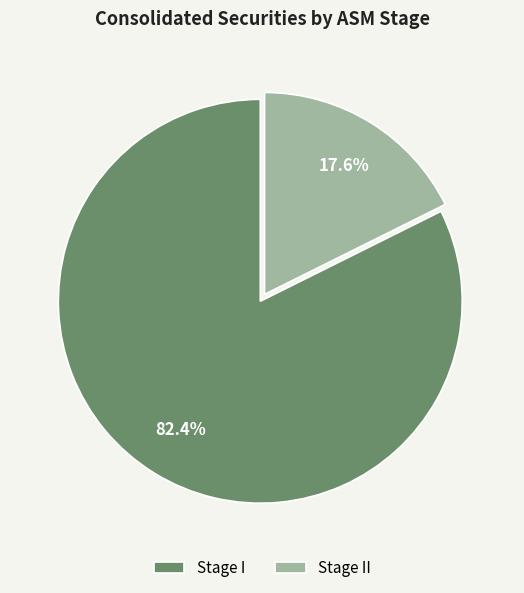

How much of the chart is everything except Stage II?

82.4%